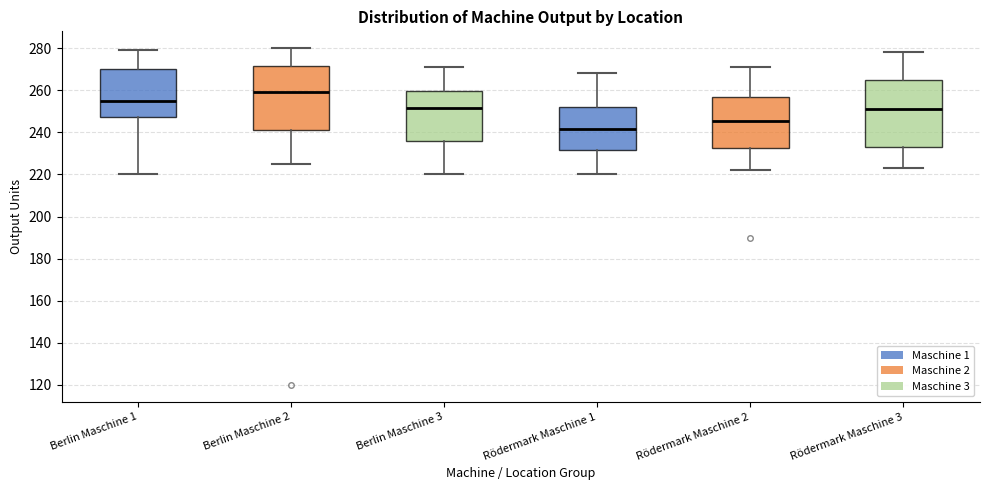

Reading left to right, transcribe this box plot: for each box, give where its median line is, the range the box spans, and where its two whiskers end, as read against the y-axis. The values are not printed on the chart, so give them approximately, as read against the axis.

Berlin Maschine 1: median 256, box 248 to 270, whiskers 220 to 280
Berlin Maschine 2: median 260, box 242 to 272, whiskers 226 to 280
Berlin Maschine 3: median 252, box 236 to 260, whiskers 220 to 272
Rödermark Maschine 1: median 242, box 232 to 252, whiskers 220 to 268
Rödermark Maschine 2: median 246, box 232 to 258, whiskers 222 to 272
Rödermark Maschine 3: median 252, box 234 to 266, whiskers 224 to 278